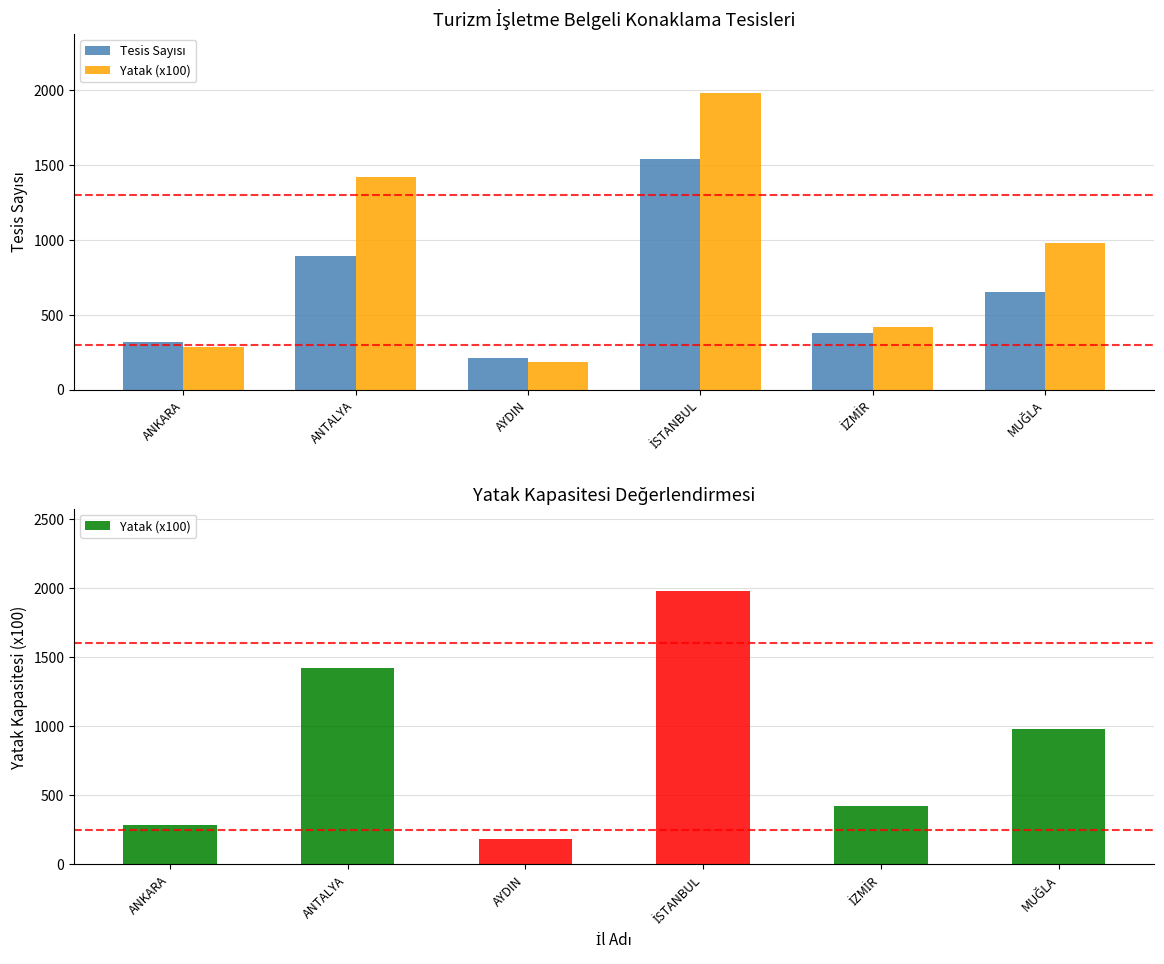

Which category has the highest value in the Tesis Sayısı series?

İSTANBUL